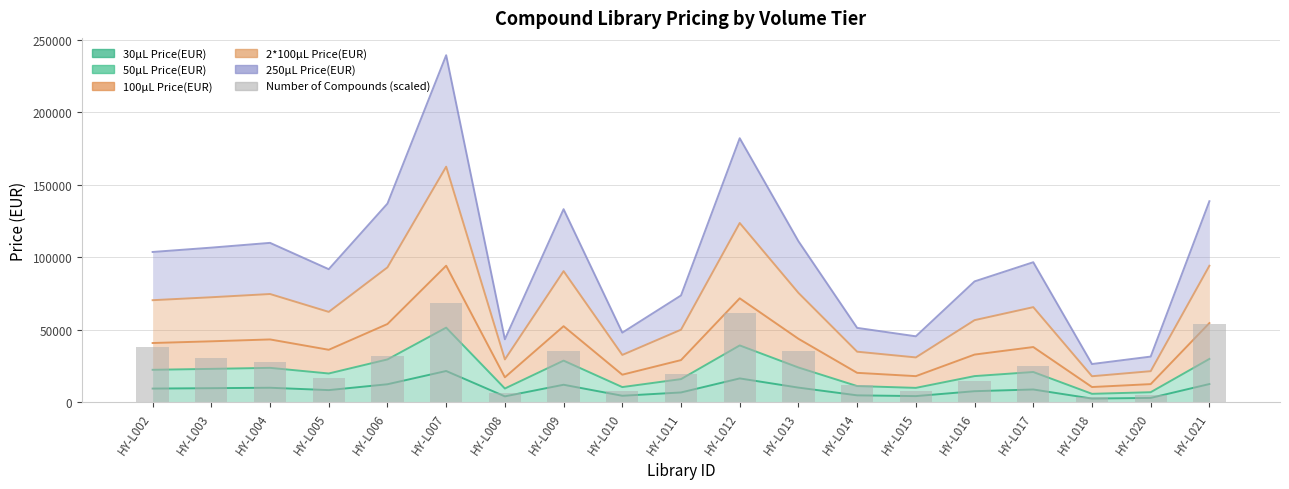

How many data points does each series have?

19